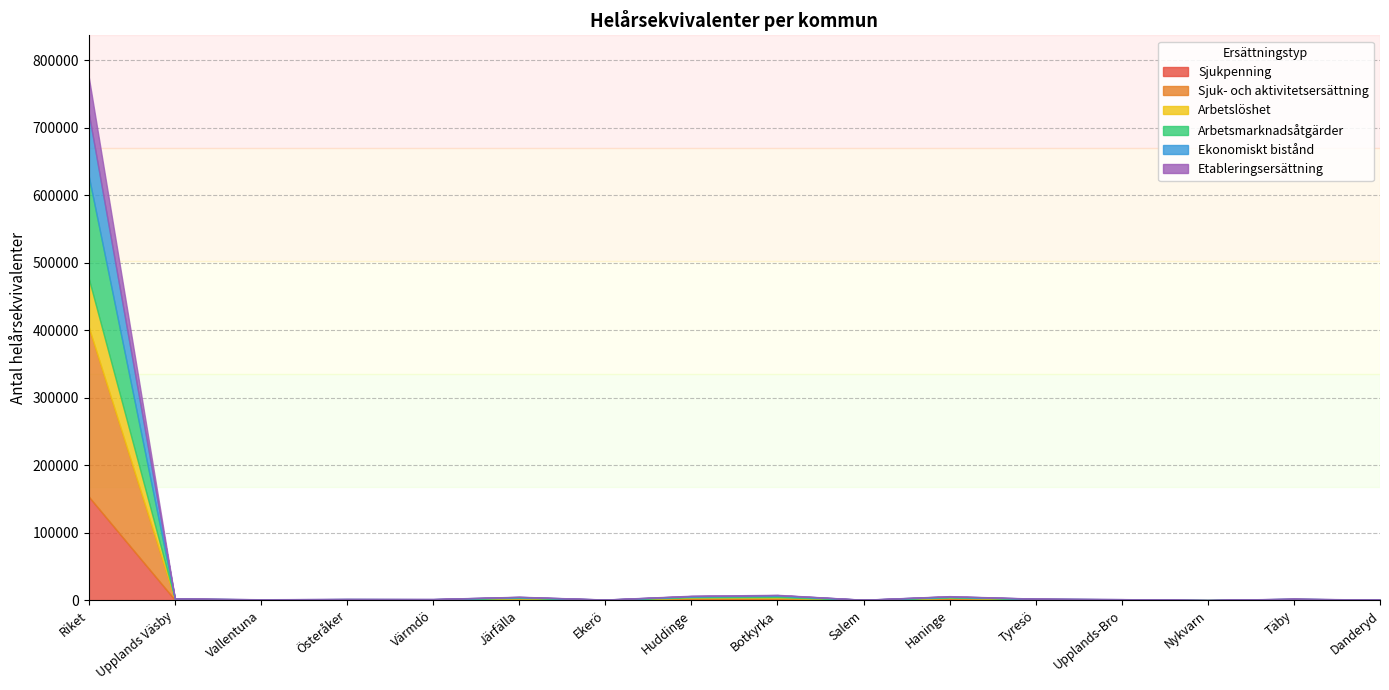

Does the chart have visible grid lines?

Yes